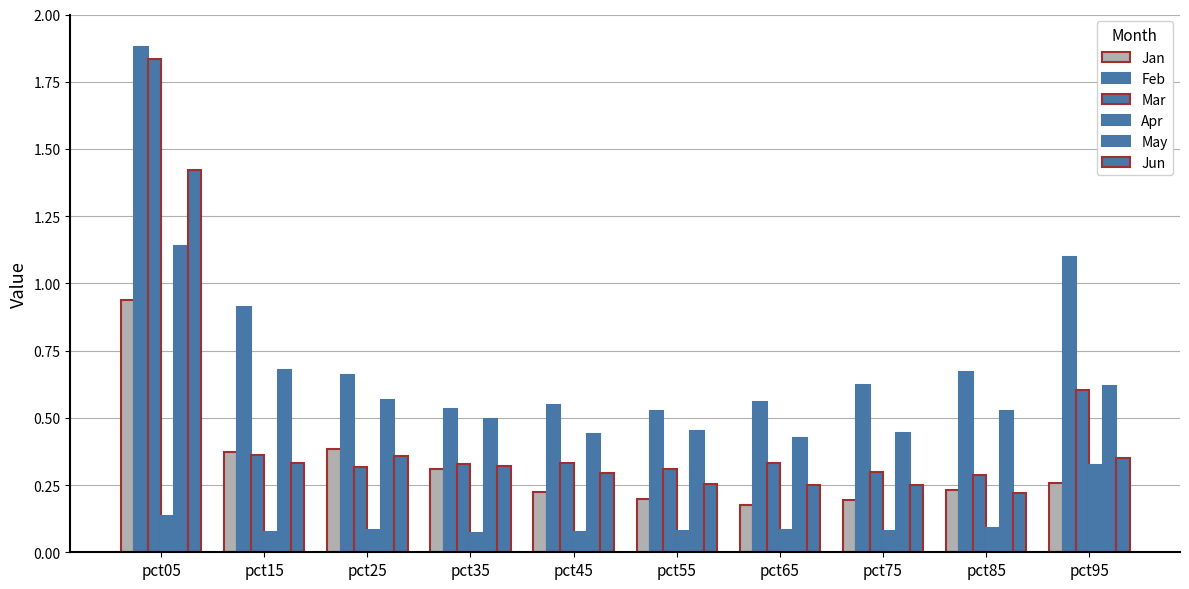

What is the sum of all Jun values?

4.1